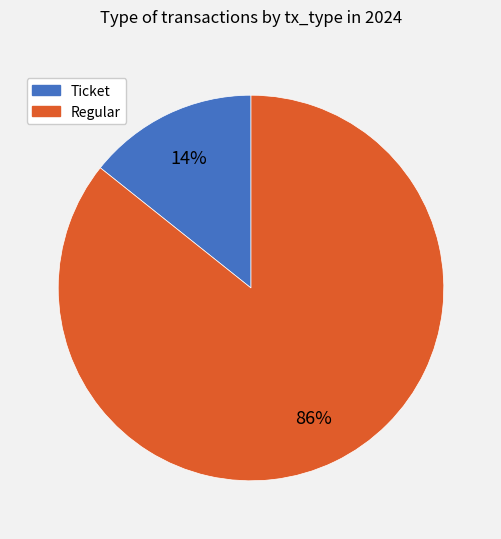

Which category has the smallest portion of the pie?

Ticket